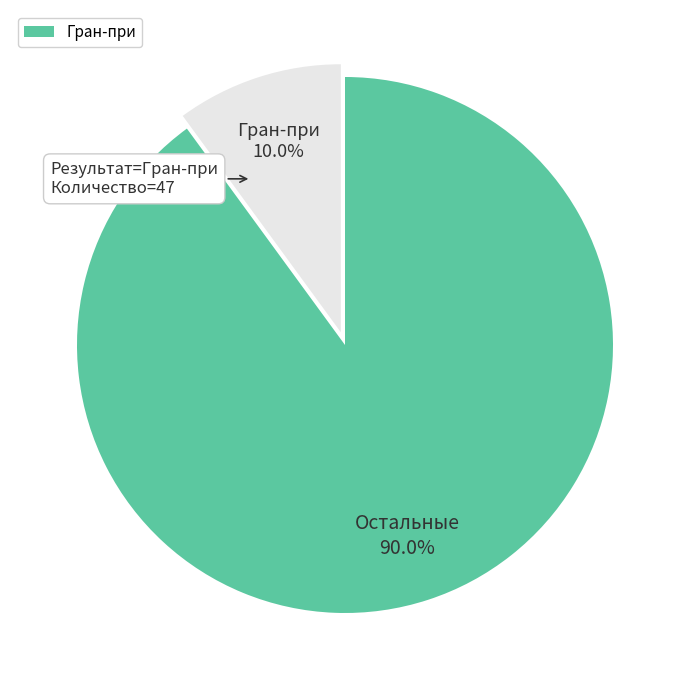

Does any single category account for the majority?

Yes